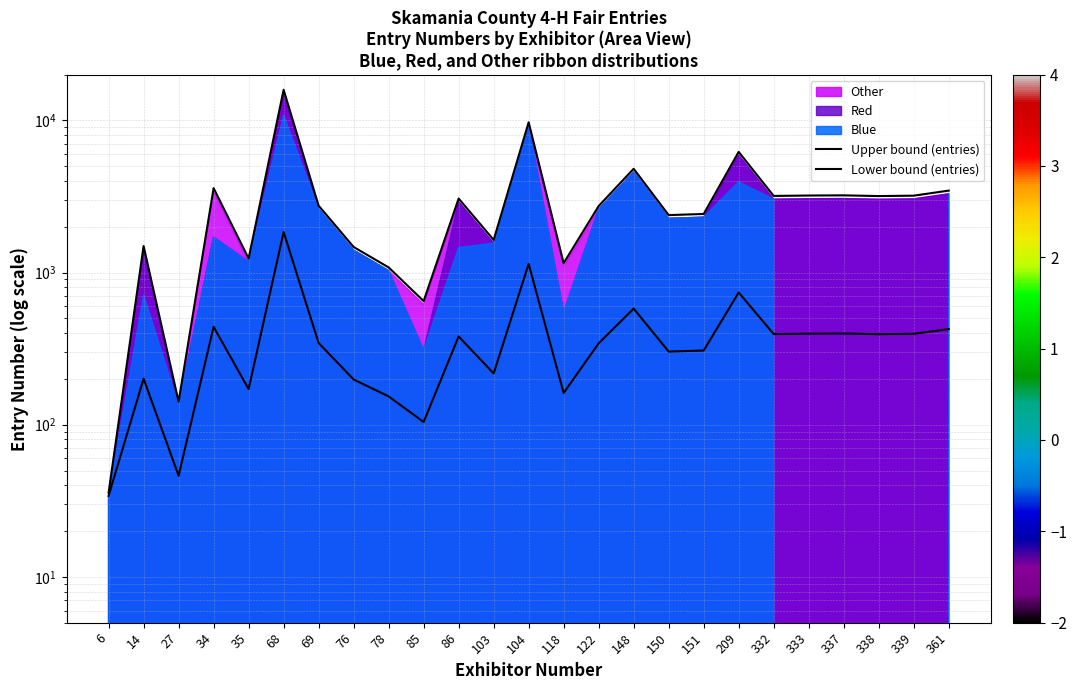

Where is the first local minimum for Lower bound (entries)?

27